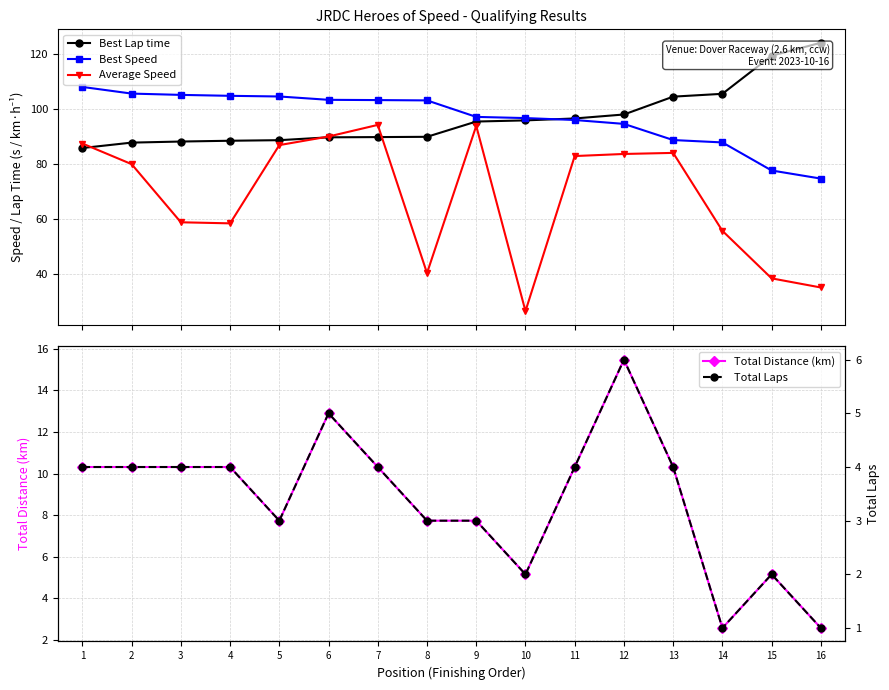

True or false: Total Distance (km) has a value of 7.0 at 3.

False